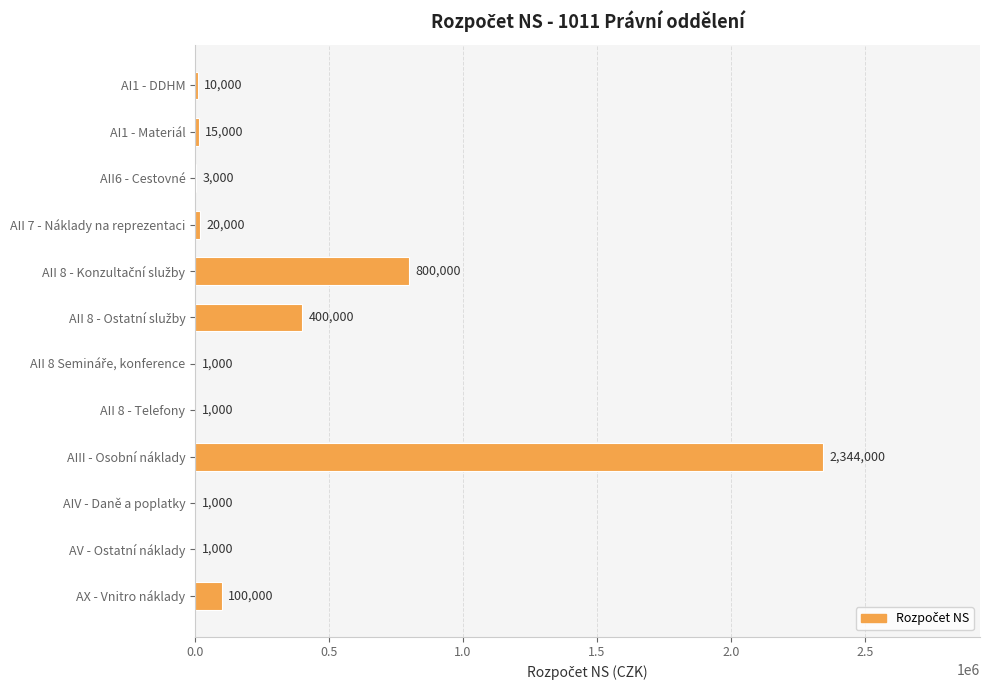

What is the sum of all values?

3696000